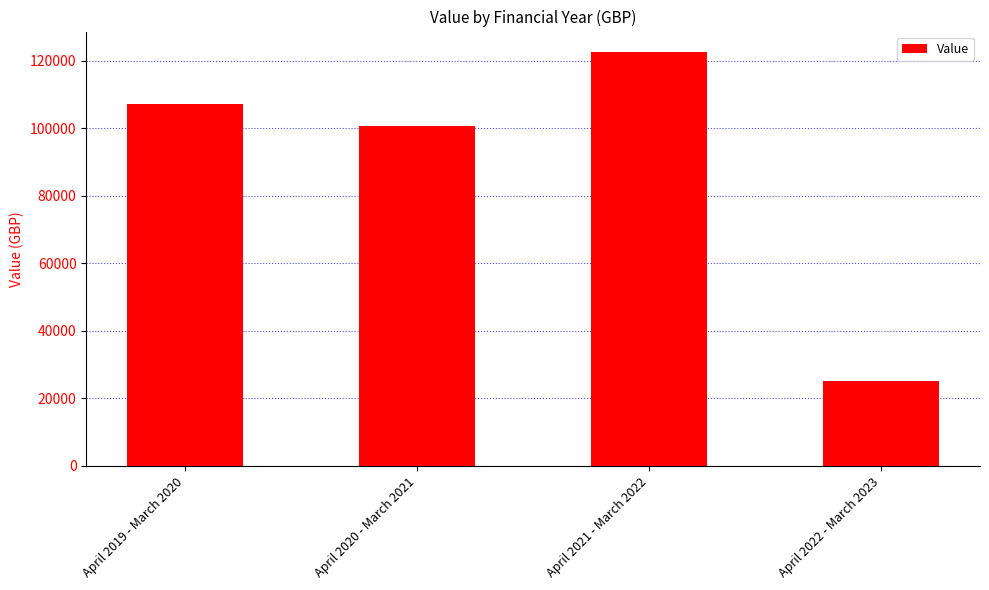

What is the average value?

88850